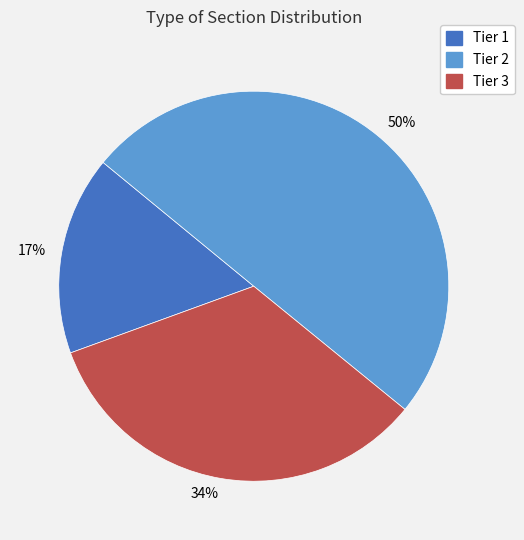

Is it true that 34% is 46% of the pie?

False